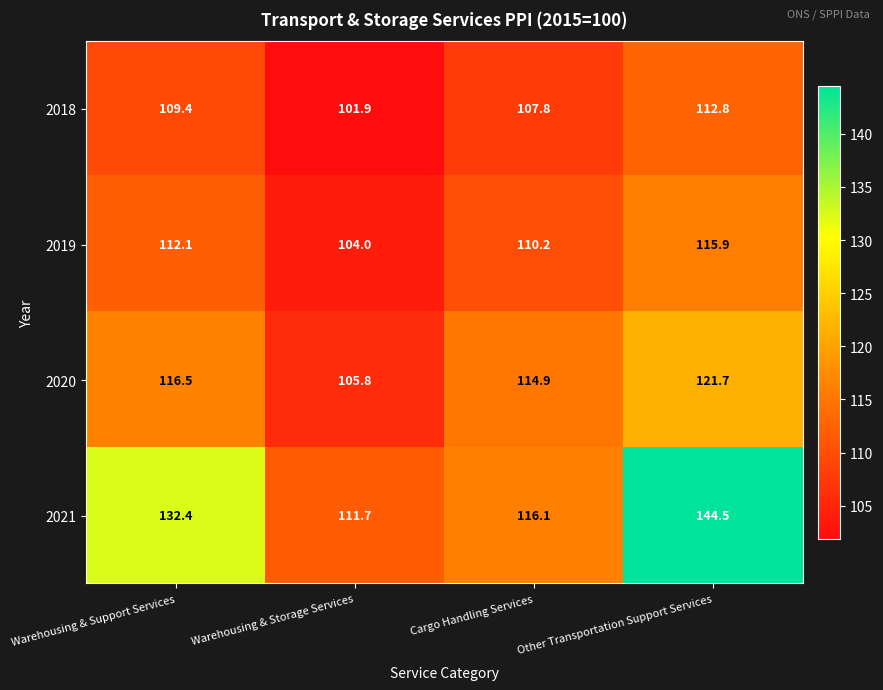

Is it true that 2020 equals 121.7 at Other Transportation Support Services?

True